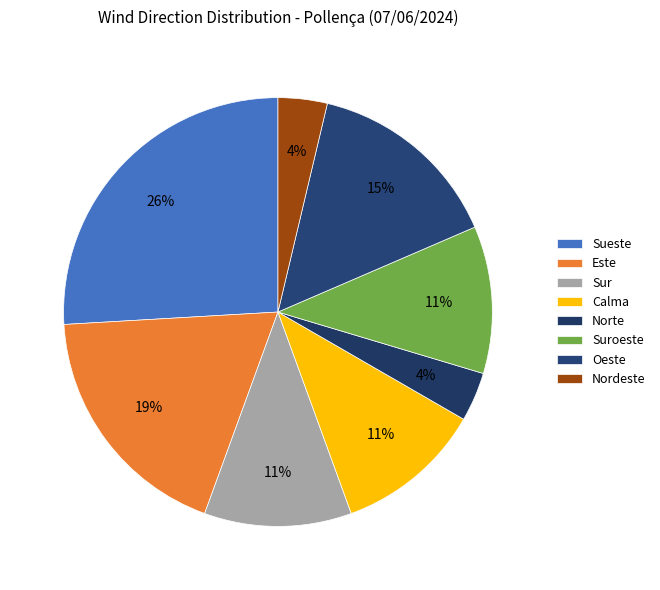

Does Calma represent more than half of the total?

No